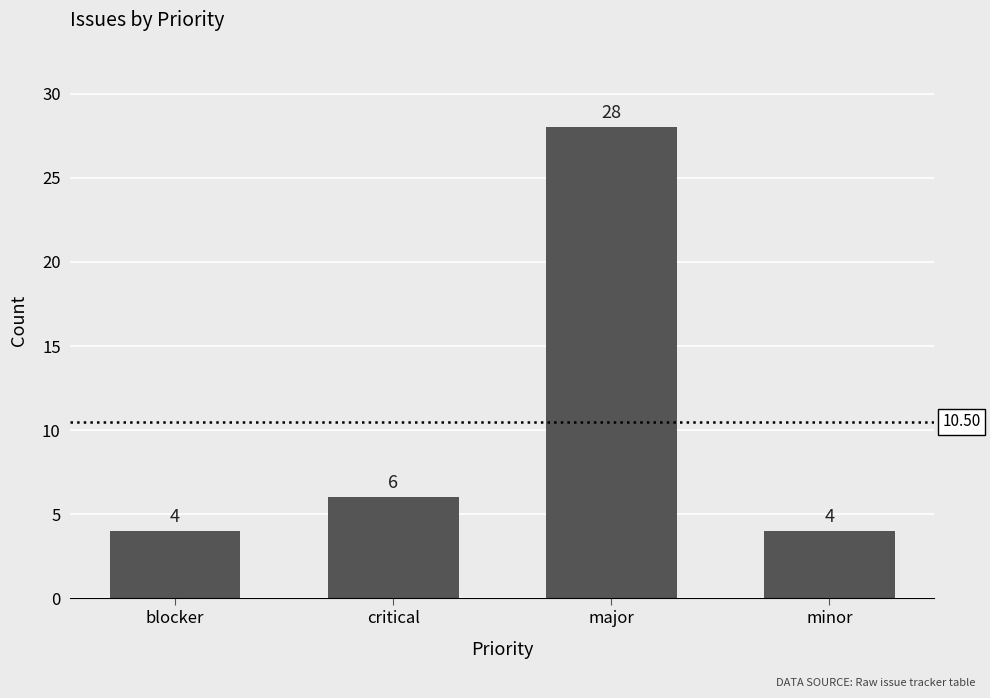

What is the label of the 2nd bar from the right?

major